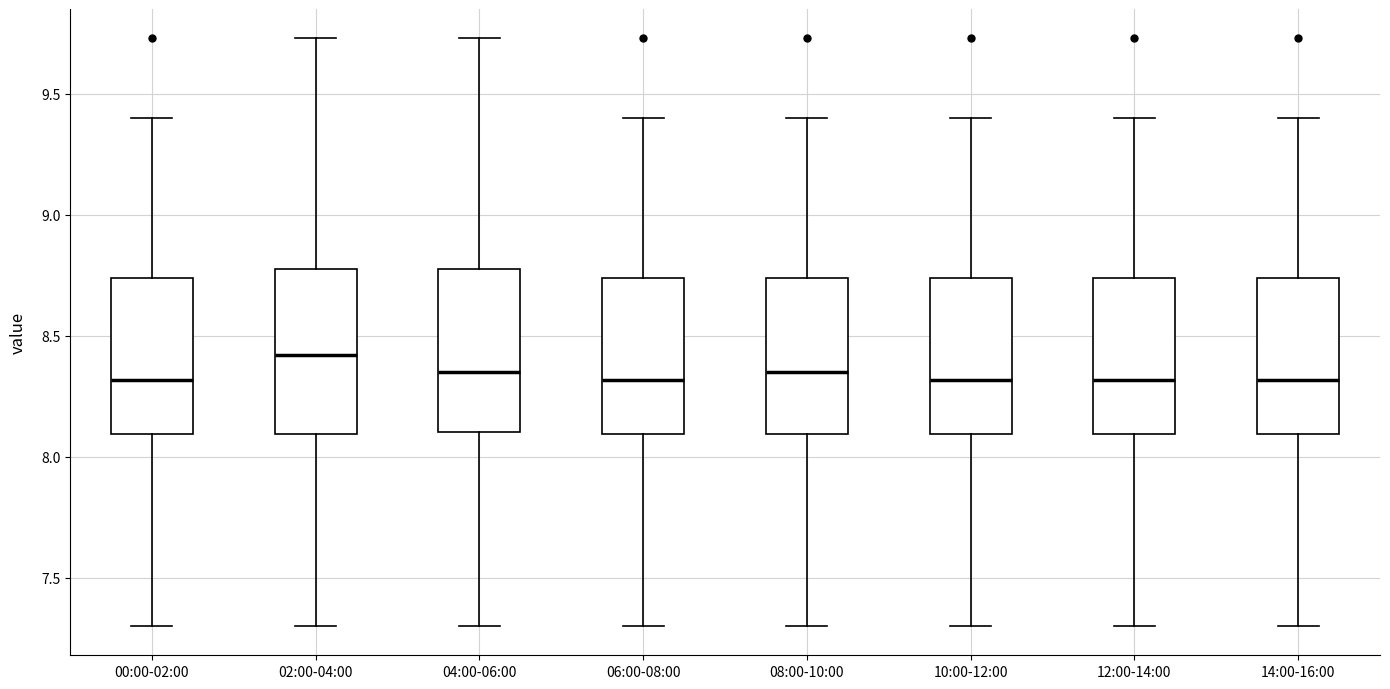

Reading left to right, read every box against the y-axis: the position of its median line, the range the box covers, and the ends of its whiskers. The values are not printed on the chart, so give them approximately, as read against the axis.

00:00-02:00: median 8.30, box 8.10 to 8.75, whiskers 7.30 to 9.40
02:00-04:00: median 8.40, box 8.10 to 8.80, whiskers 7.30 to 9.75
04:00-06:00: median 8.35, box 8.10 to 8.80, whiskers 7.30 to 9.75
06:00-08:00: median 8.30, box 8.10 to 8.75, whiskers 7.30 to 9.40
08:00-10:00: median 8.35, box 8.10 to 8.75, whiskers 7.30 to 9.40
10:00-12:00: median 8.30, box 8.10 to 8.75, whiskers 7.30 to 9.40
12:00-14:00: median 8.30, box 8.10 to 8.75, whiskers 7.30 to 9.40
14:00-16:00: median 8.30, box 8.10 to 8.75, whiskers 7.30 to 9.40